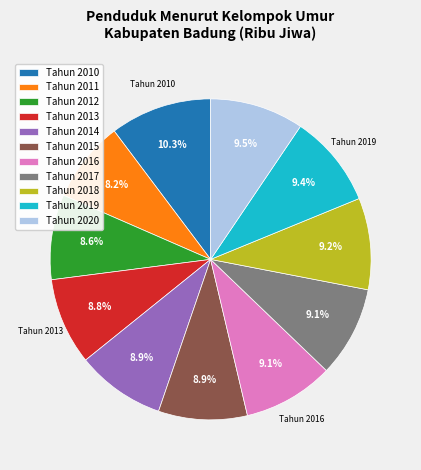

Which has a higher value, Tahun 2010 or Tahun 2015?

Tahun 2010